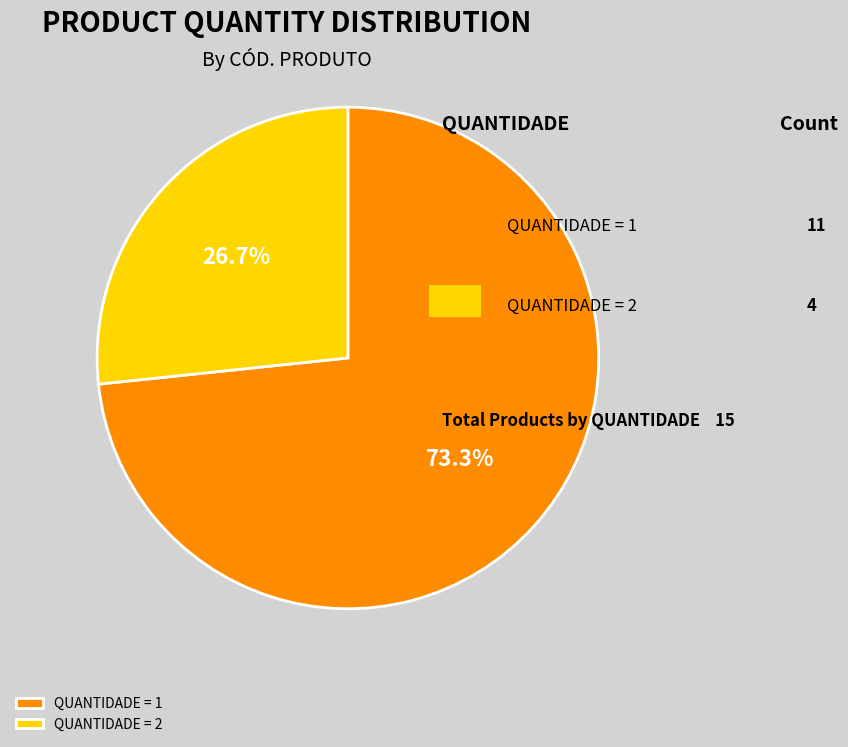

Does any single category account for the majority?

Yes